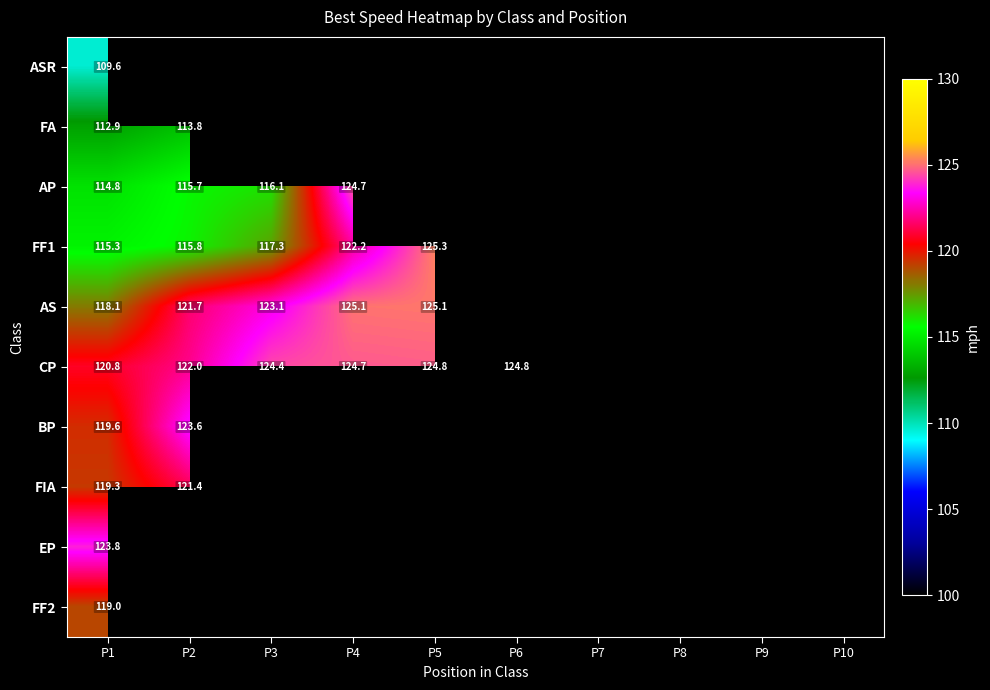

At how many categories does at least one series exceed 124?

4